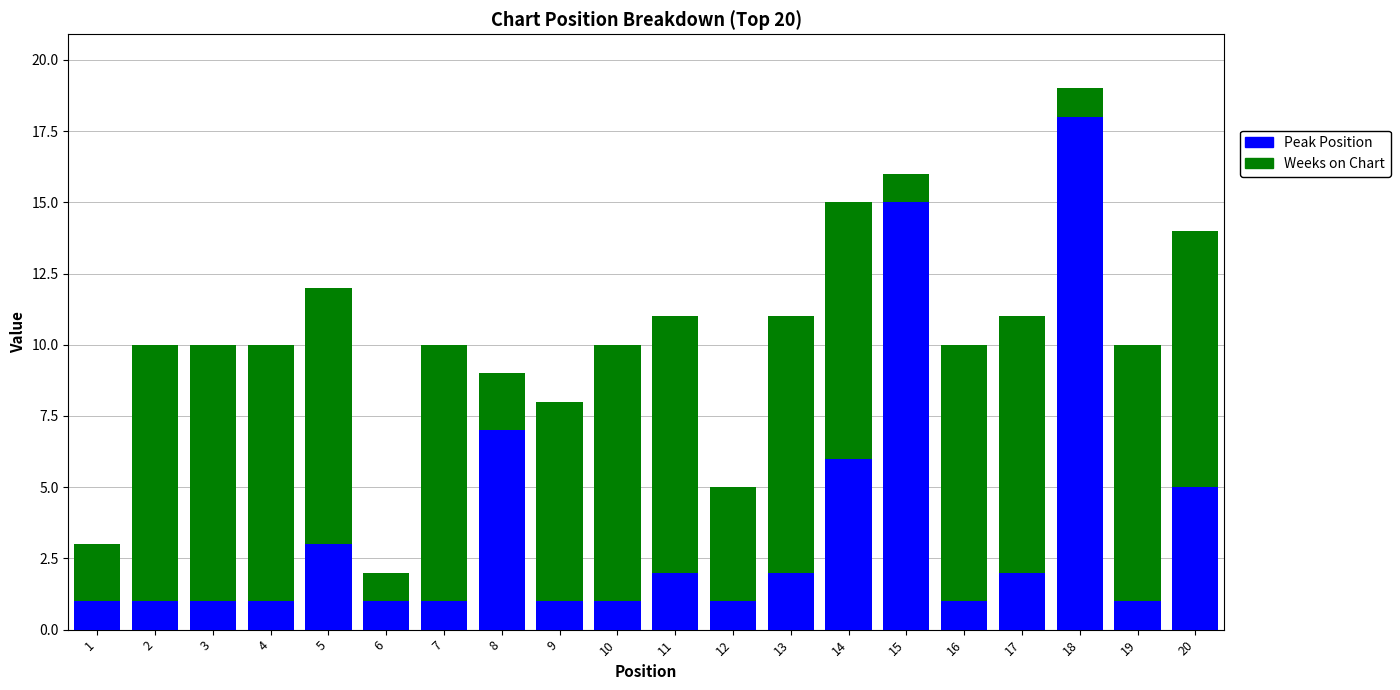

How many data points does each series have?

20